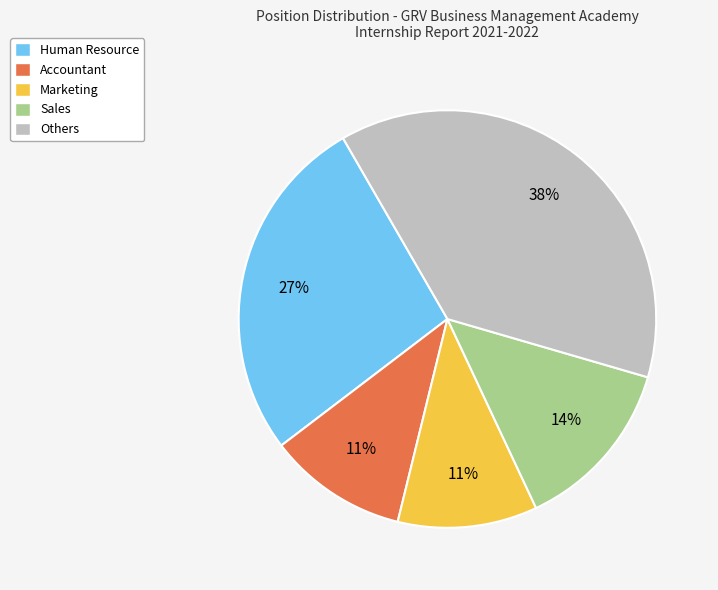

Which has a higher value, Sales or Accountant?

Sales